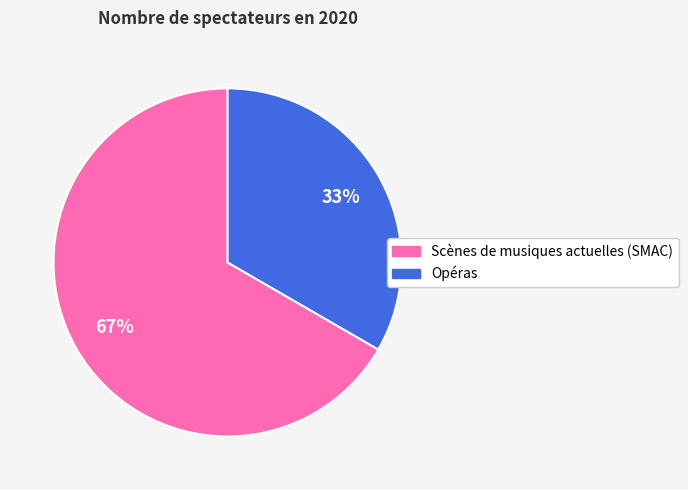

Do Scènes de musiques actuelles (SMAC) and Opéras together represent more than half of the pie?

Yes